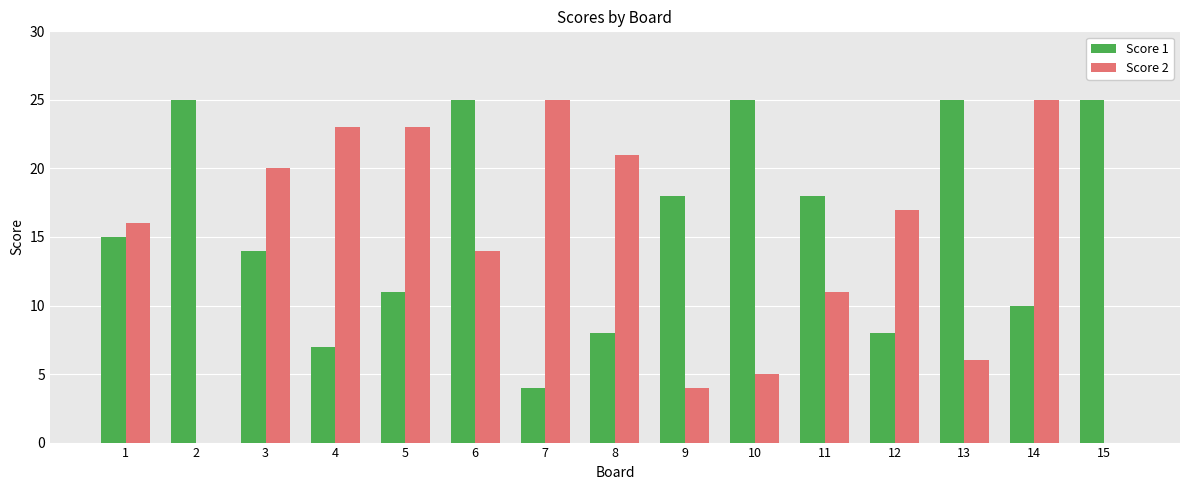

Are the bars horizontal?

No